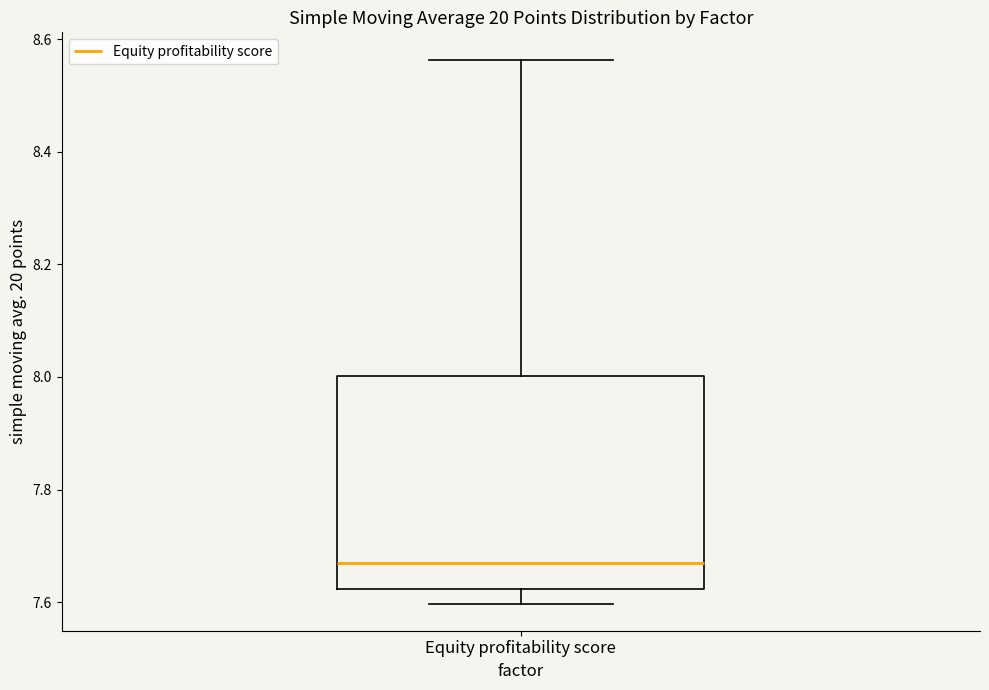

Where is the upper edge of the box for Equity profitability score on the y-axis? The values are not printed on the chart, so give them approximately, as read against the axis.

8.00